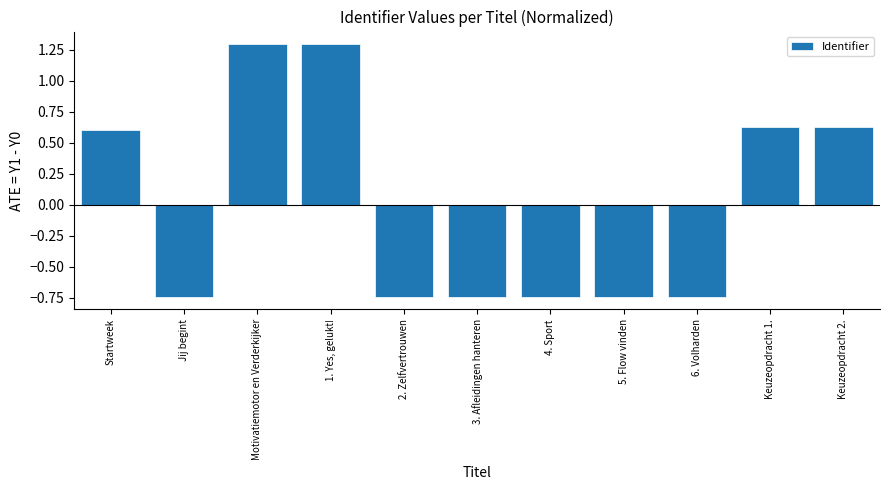

Count the values in the range 0 to 1.

3